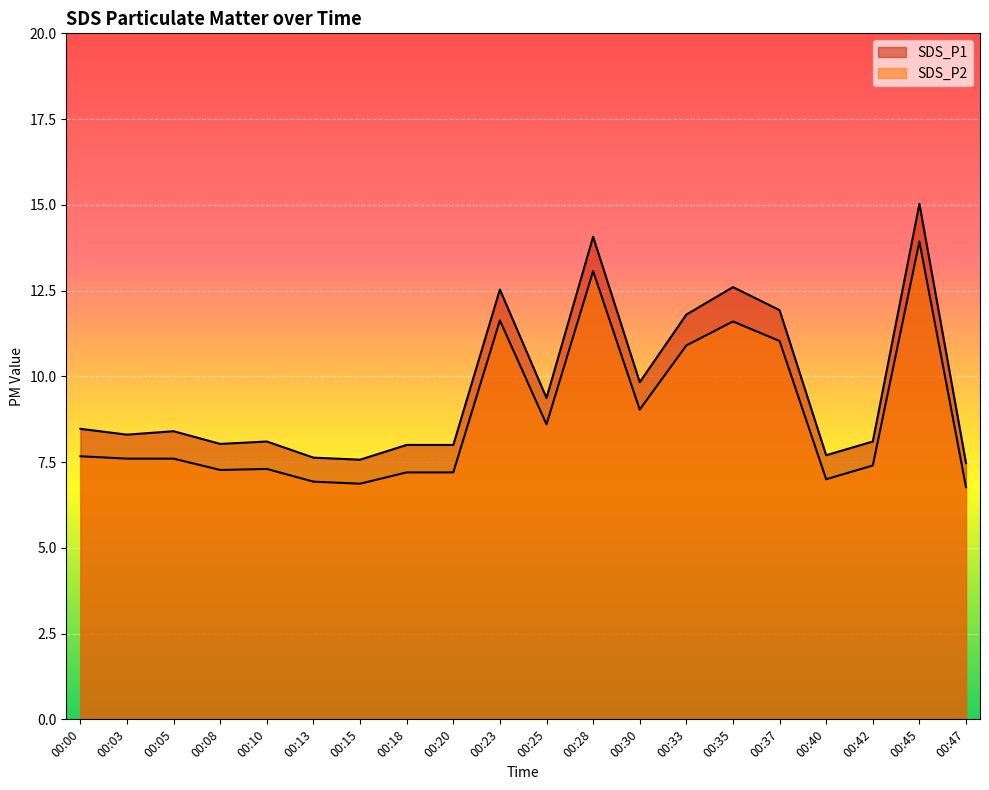

What is the total value across all series at 00:40?

14.7